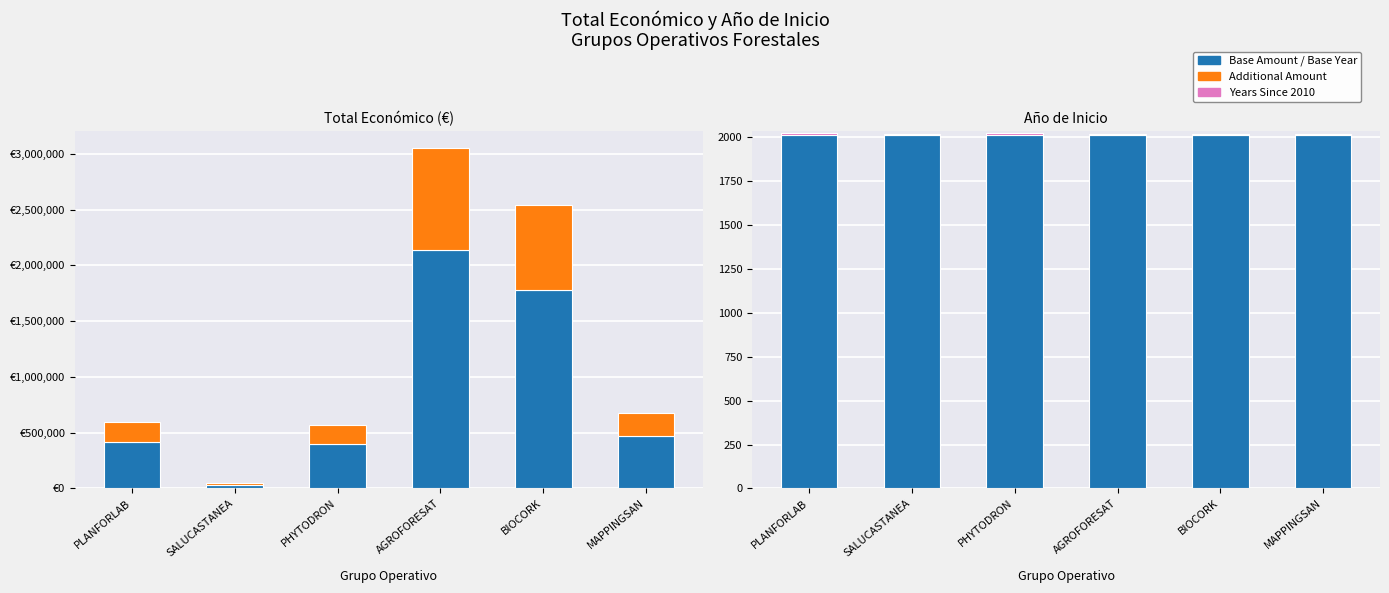

What is the highest value of the Base Amount series?

2136101.1